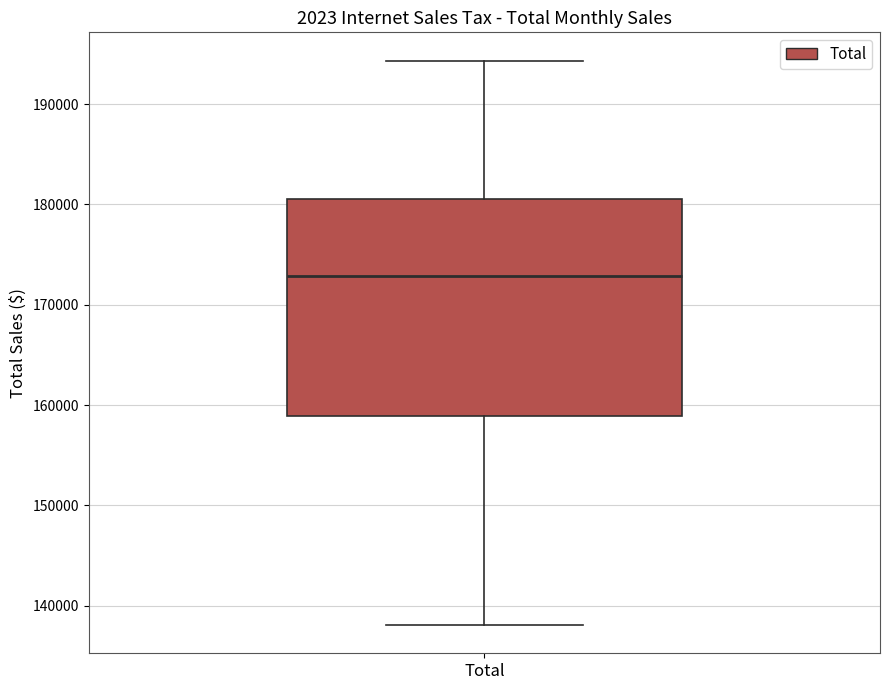

Transcribe this box plot: give where the median line is, the range the box spans, and where the two whiskers end, as read against the y-axis. The values are not printed on the chart, so give them approximately, as read against the axis.

median 173000, box 159000 to 181000, whiskers 138000 to 194000